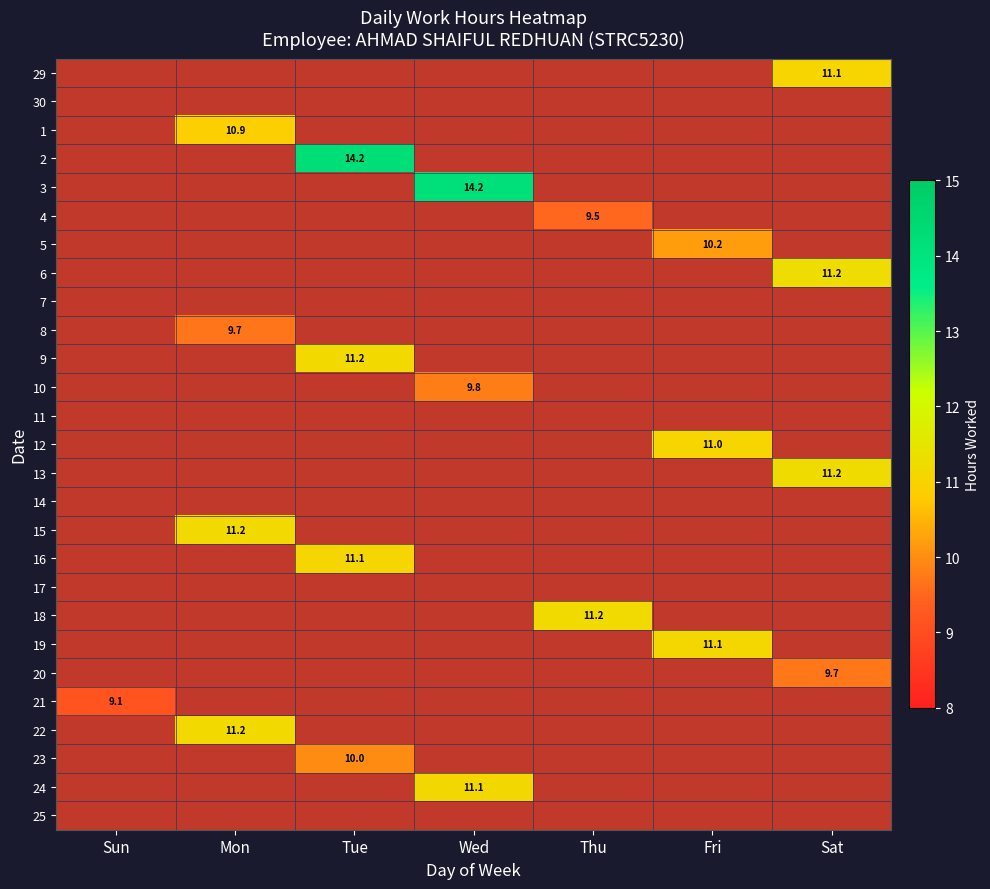

How many data points in 24 are above 0?

1